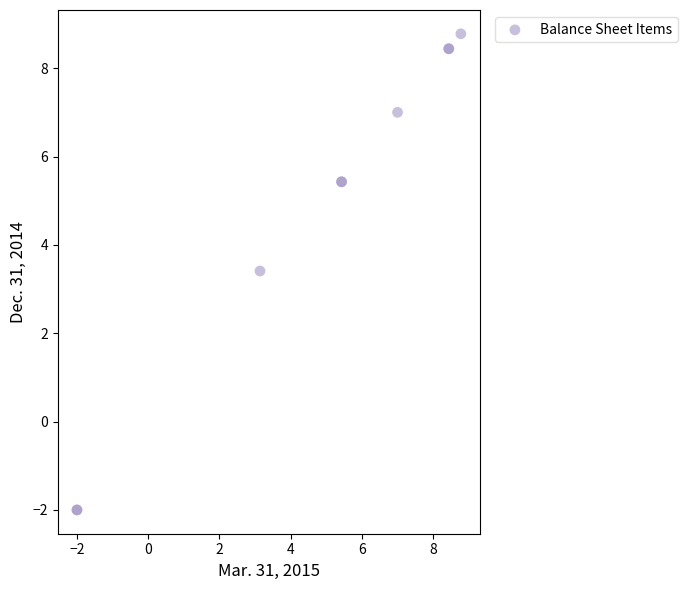

What Y value in the scatter plot is closest to 3?

3.4